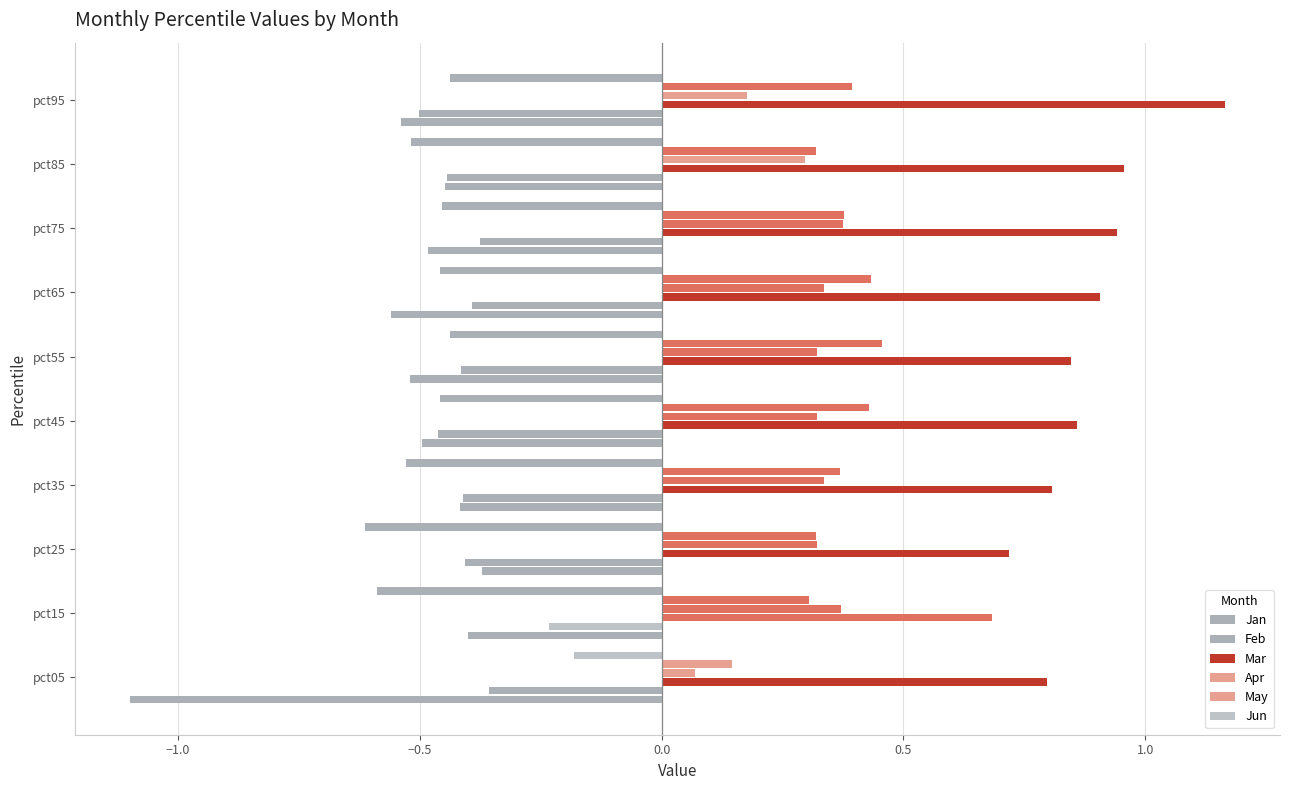

How many distinct data groups are displayed?

6